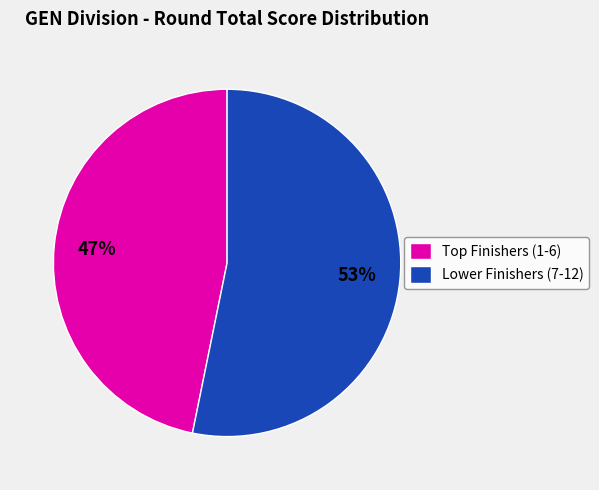

Does any single category account for the majority?

Yes